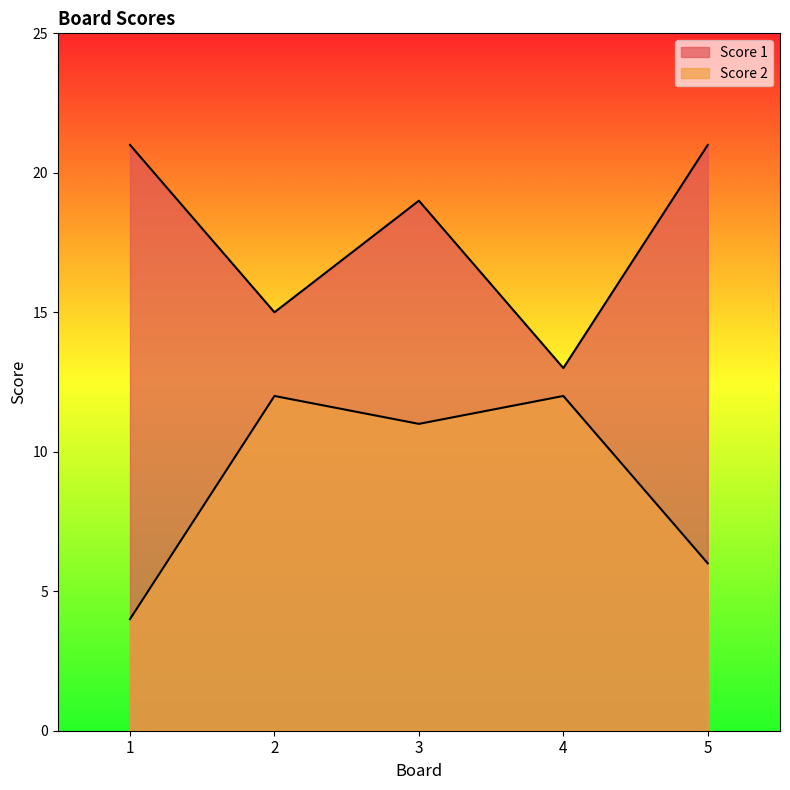

Reading left to right, extract all data points from this chart.

Score 1: 1=21	2=15	3=19	4=13	5=21
Score 2: 1=4	2=12	3=11	4=12	5=6